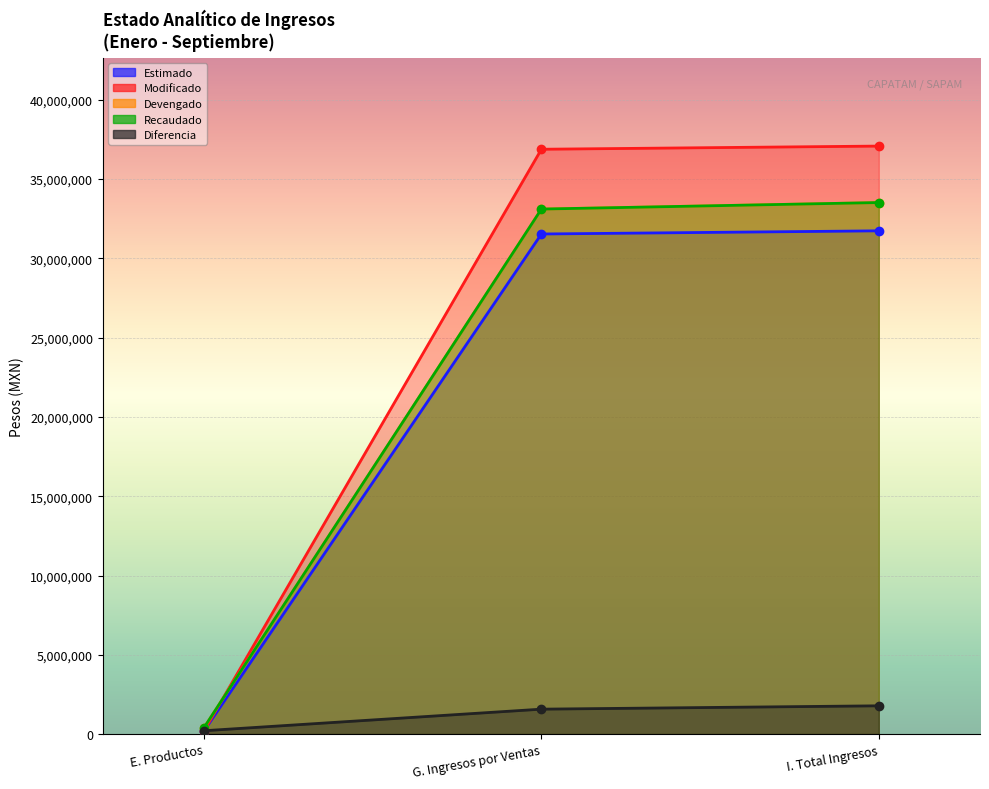

How many data points in Recaudado are less than 33110672?

1